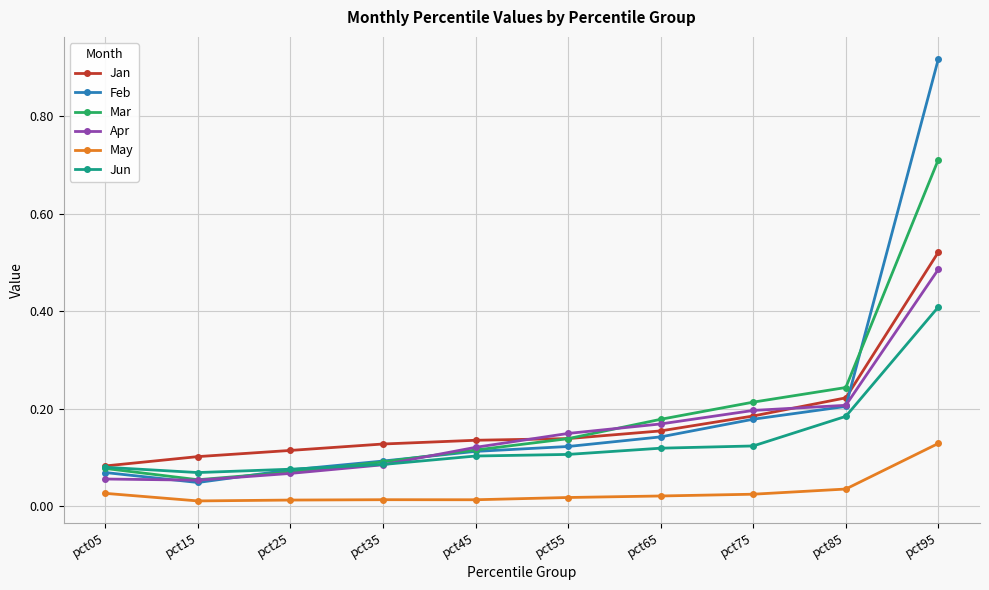

Count the Apr values in the range 0 to 1.

10